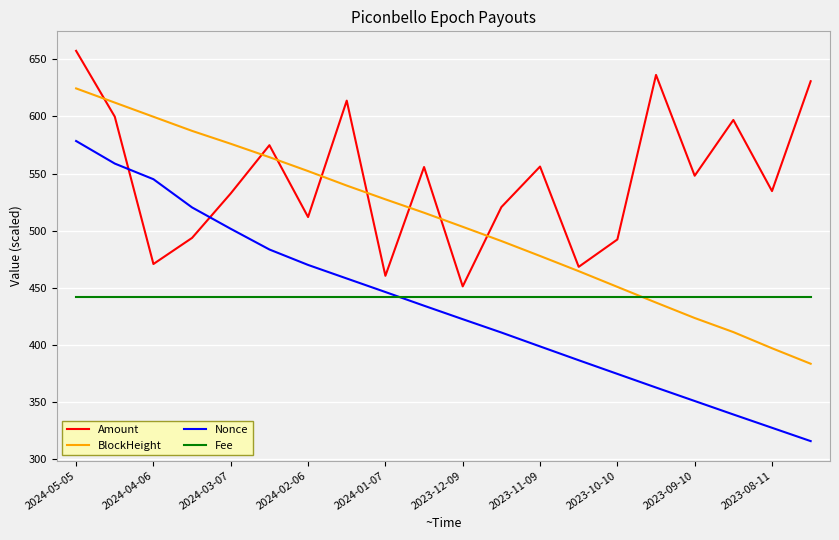

What is the difference between the maximum and minimum values in the BlockHeight series?

240.9